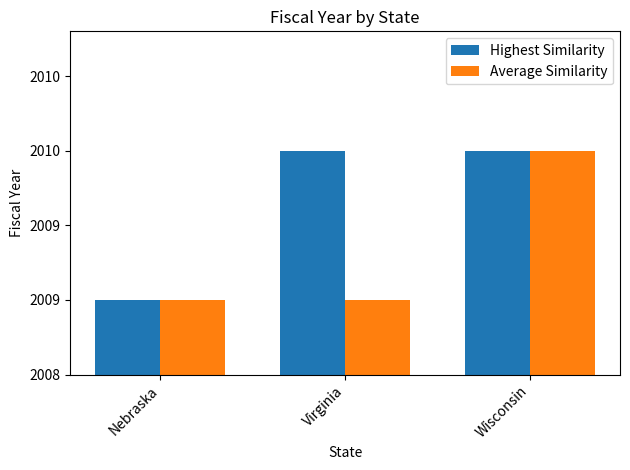

At which label is Highest Similarity closest to 2009?

Nebraska